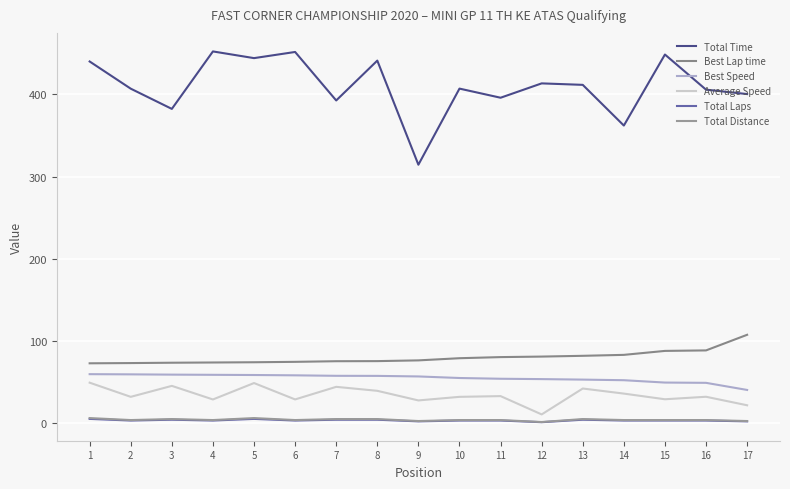

True or false: Average Speed has a value of 19.0 at 5.

False